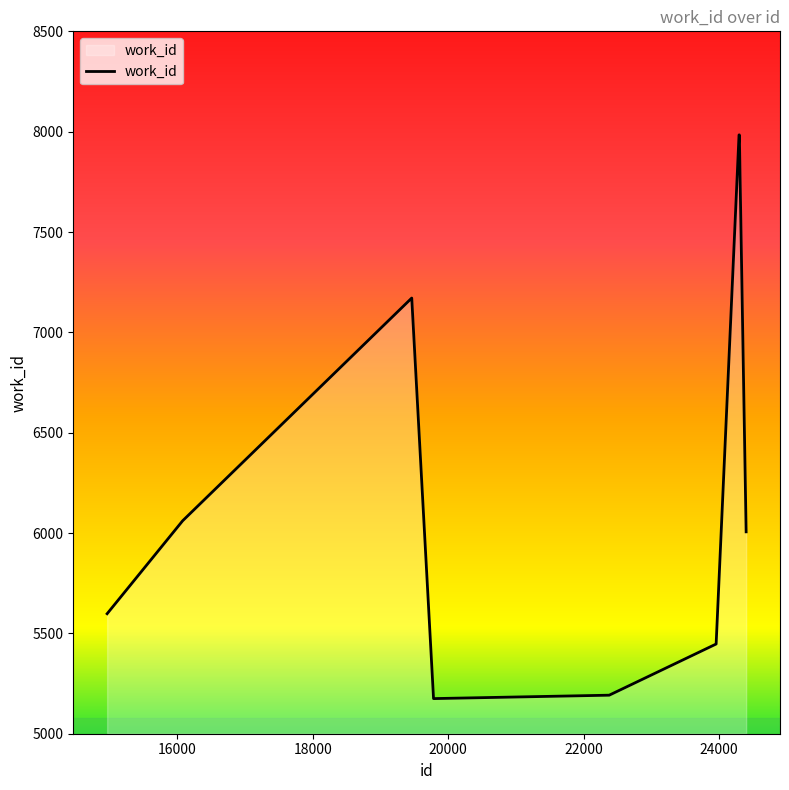

Reading left to right, list all the values displayed in this chart.

5598	6061	7171	5175	5192	5447	7984	7984	7984	6006